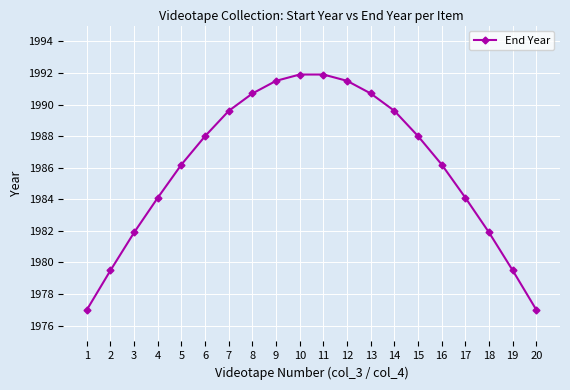

What value does the data have at 5?

1986.2